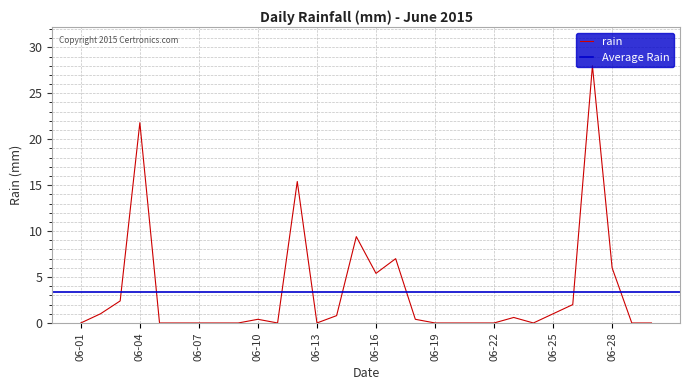

True or false: rain has a value of 6.0 at 06-28.

True